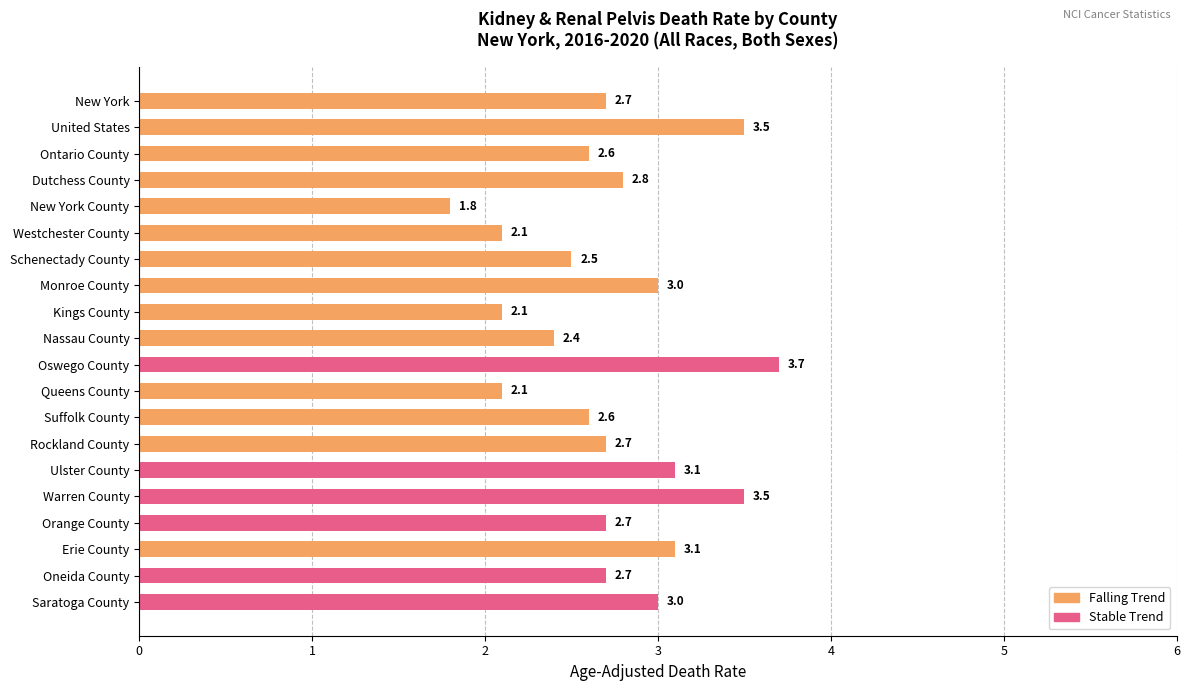

Which label corresponds to the largest value in the chart?

Oswego County